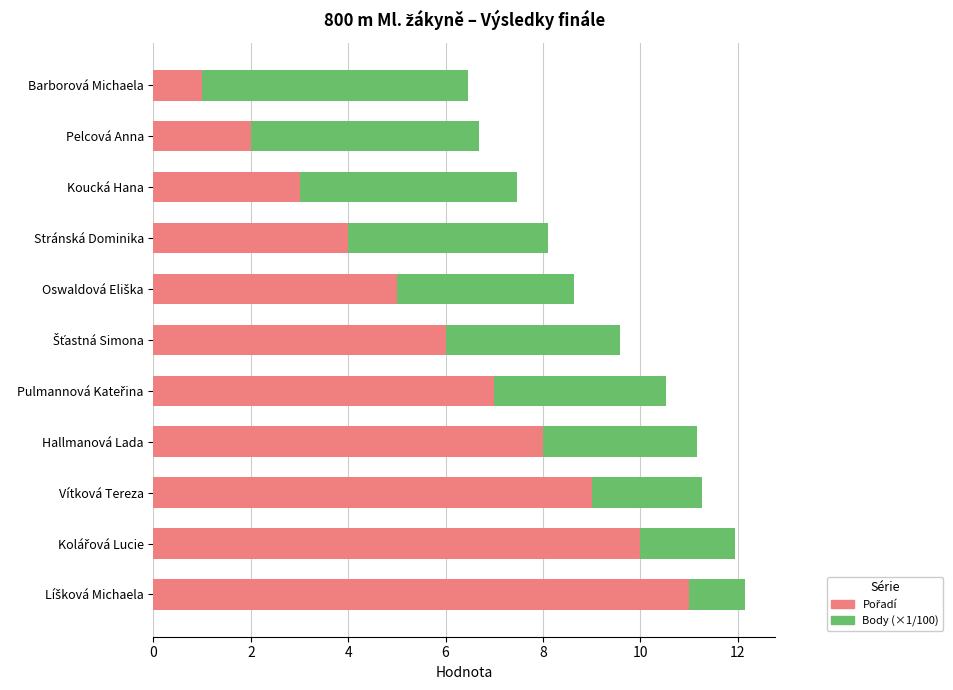

What is the value of the Pořadí bar at the 4th from the left?

4.0